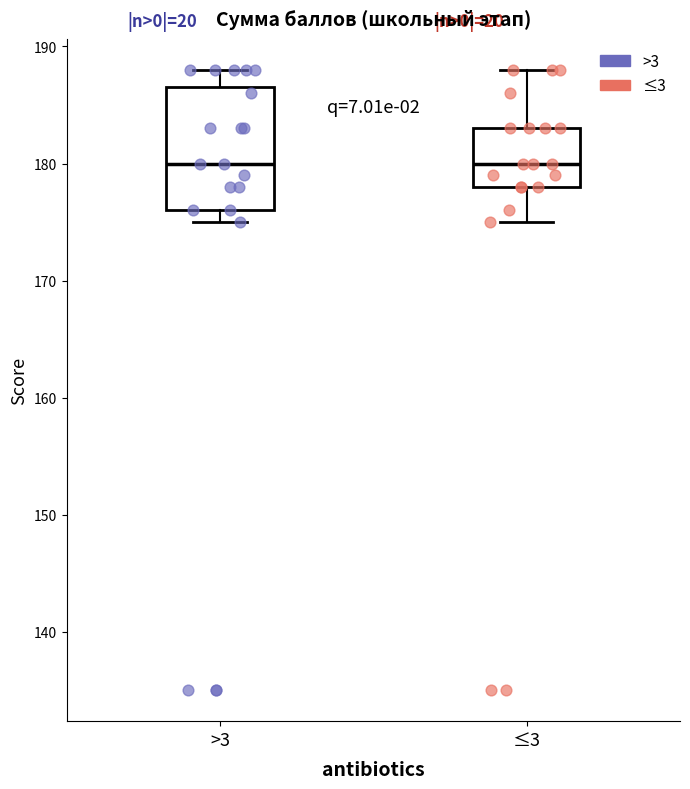

Reading left to right, transcribe this box plot: for each box, give where its median line is, the range the box spans, and where its two whiskers end, as read against the y-axis. The values are not printed on the chart, so give them approximately, as read against the axis.

>3: median 180, box 176 to 187, whiskers 175 to 188
≤3: median 180, box 178 to 183, whiskers 175 to 188